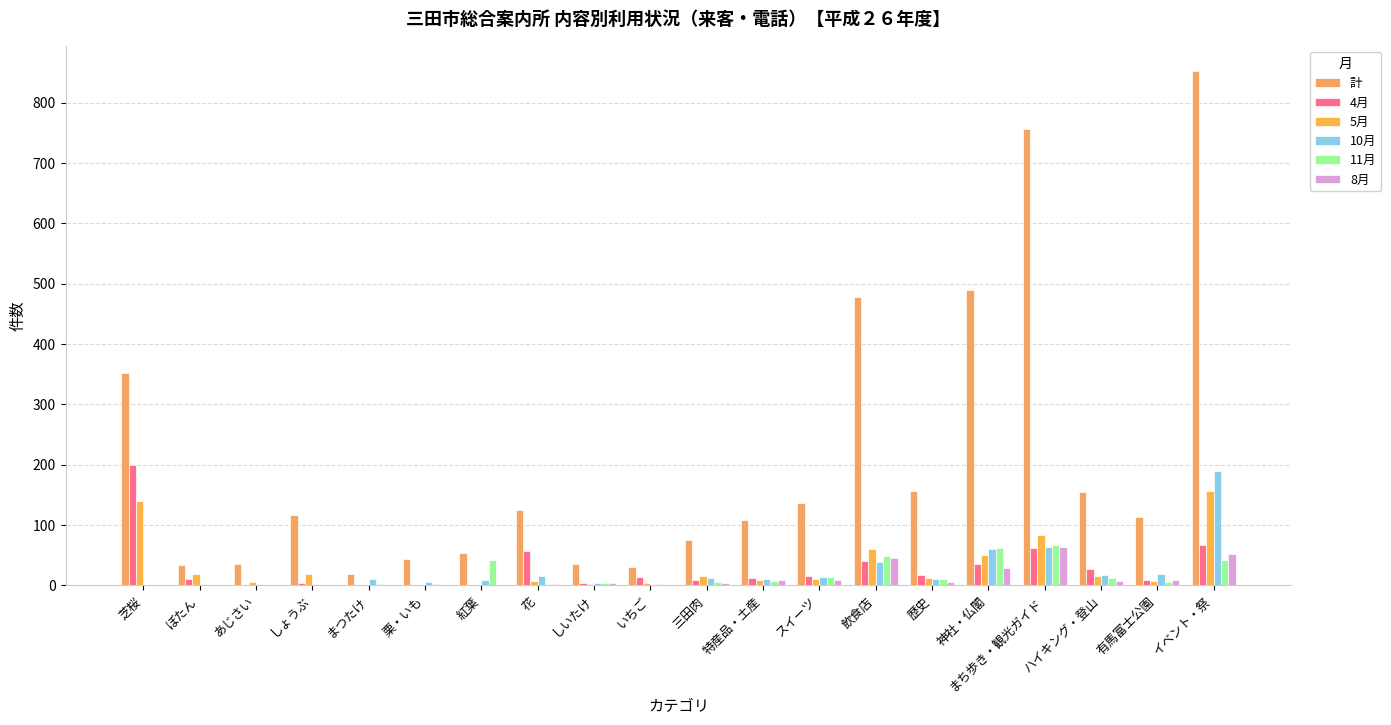

Is the value of 8月 at イベント・祭 greater than the value of 計 at 紅葉?

No